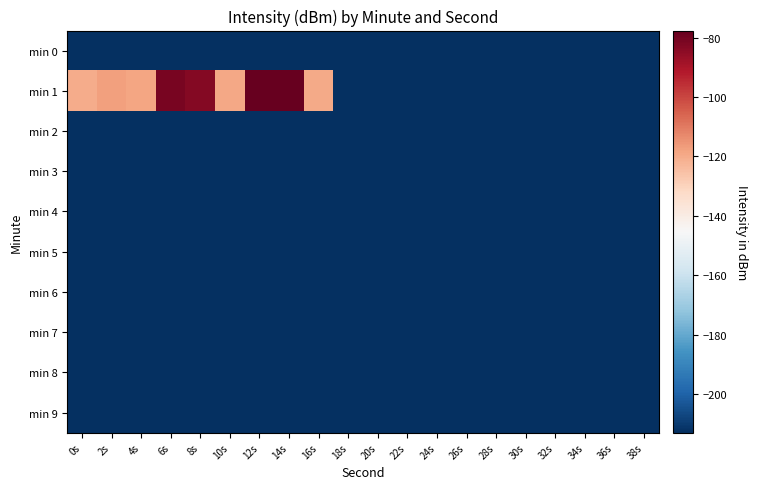

Between 8s and 32s, which series saw the biggest shift?

min 1